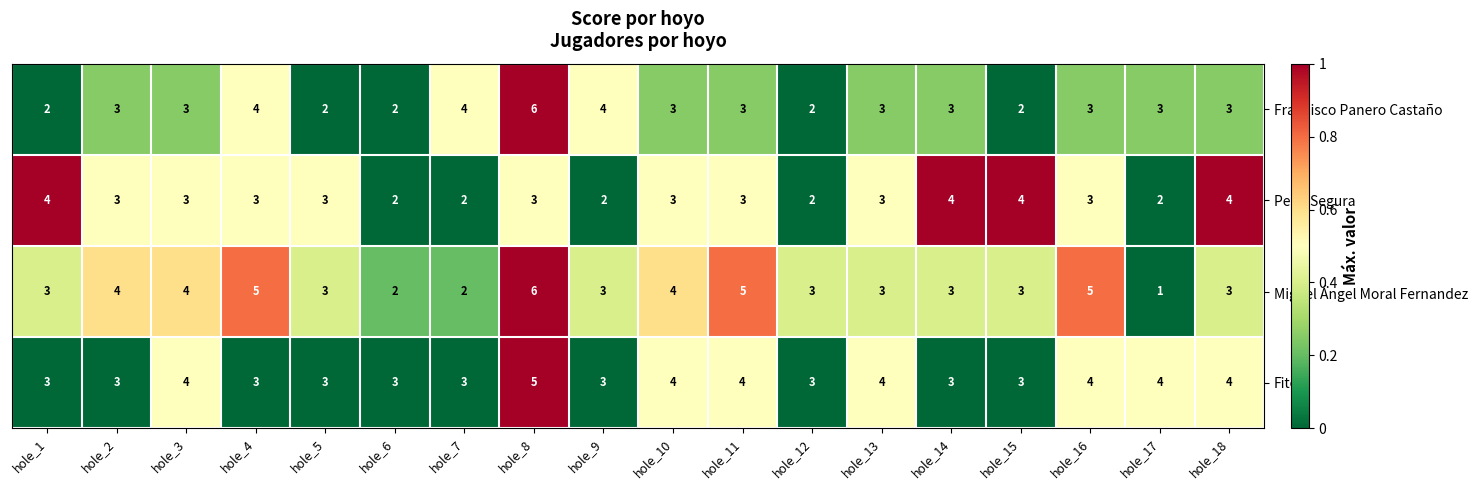

The Fito series shows 4 at hole_16. True or false?

True